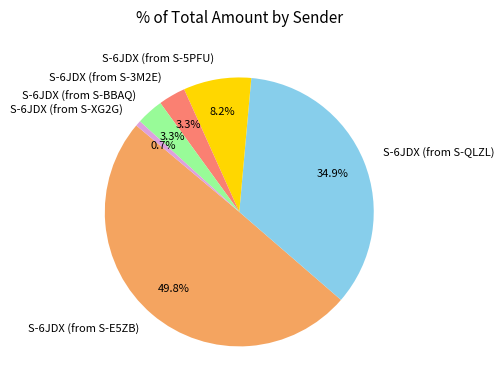

Do S-6JDX (from S-5PFU) and S-6JDX (from S-3M2E) together represent more than half of the pie?

No